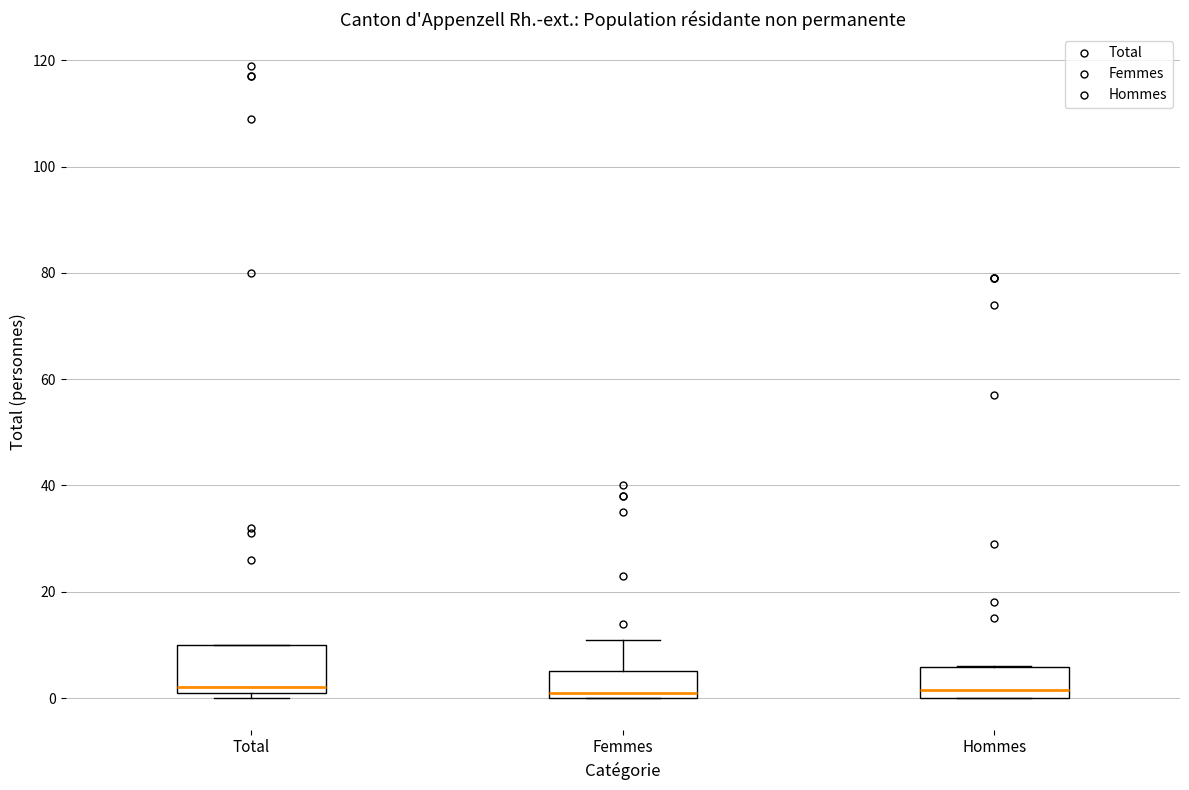

Reading left to right, read every box against the y-axis: the position of its median line, the range the box covers, and the ends of its whiskers. The values are not printed on the chart, so give them approximately, as read against the axis.

Total: median 2 (just above the box's lower edge), box 2 to 10, whiskers 0 to 10
Femmes: median 2, box 0 to 6, whiskers 0 to 12
Hommes: median 2, box 0 to 6, whiskers 0 to 6